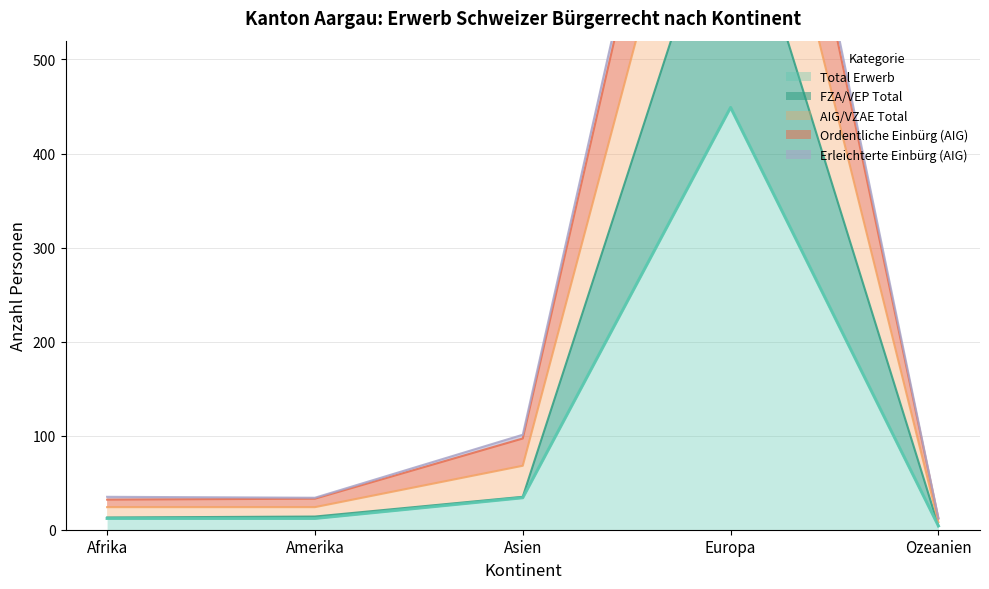

The value of FZA/VEP Total at Ozeanien is 4. True or false?

True